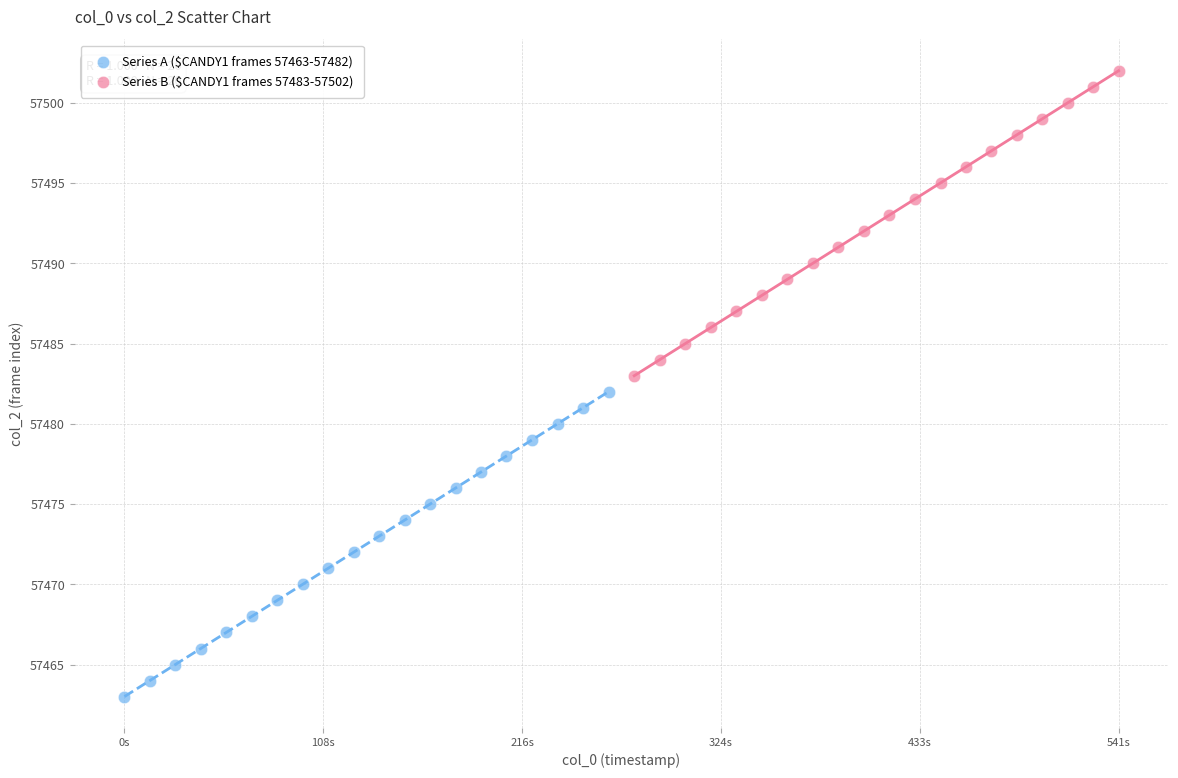

Which series reaches the maximum Y coordinate?

Series B ($CANDY1 frames 57483-57502)